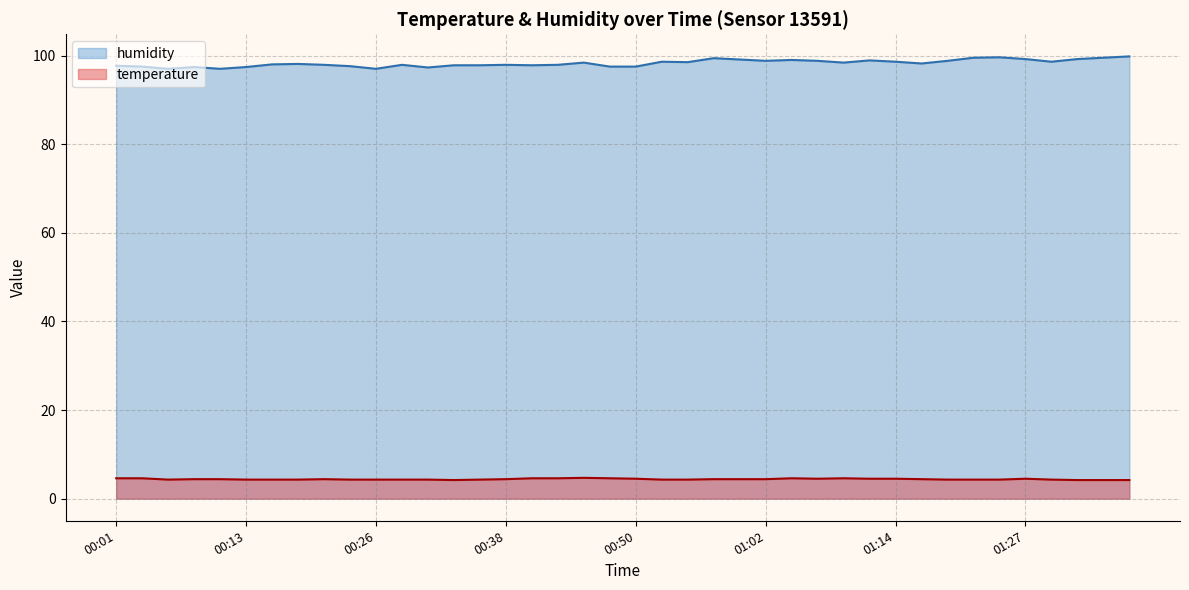

What is the difference between the second highest and minimum values in the temperature series?

0.4